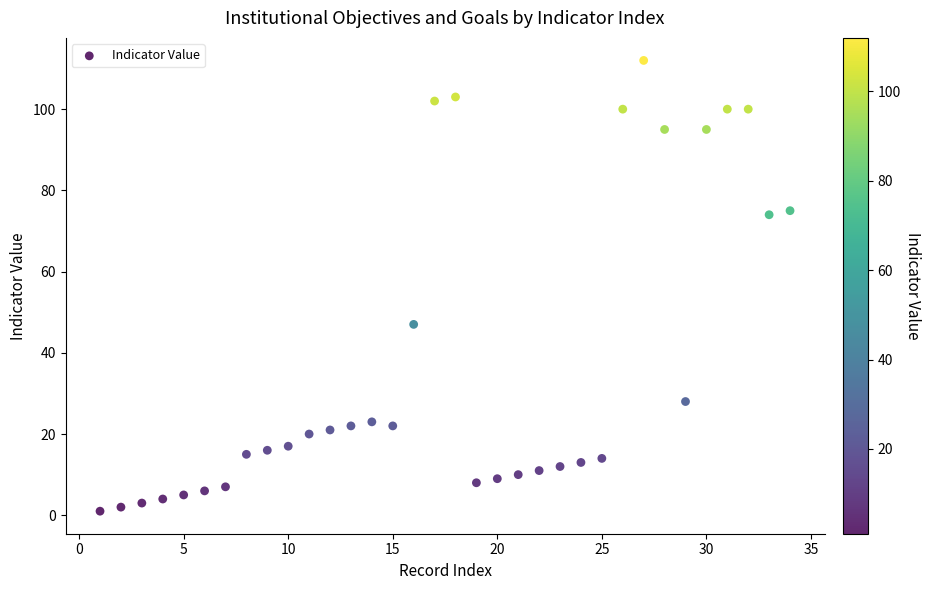

What is the range of Y values (max minus min)?

111